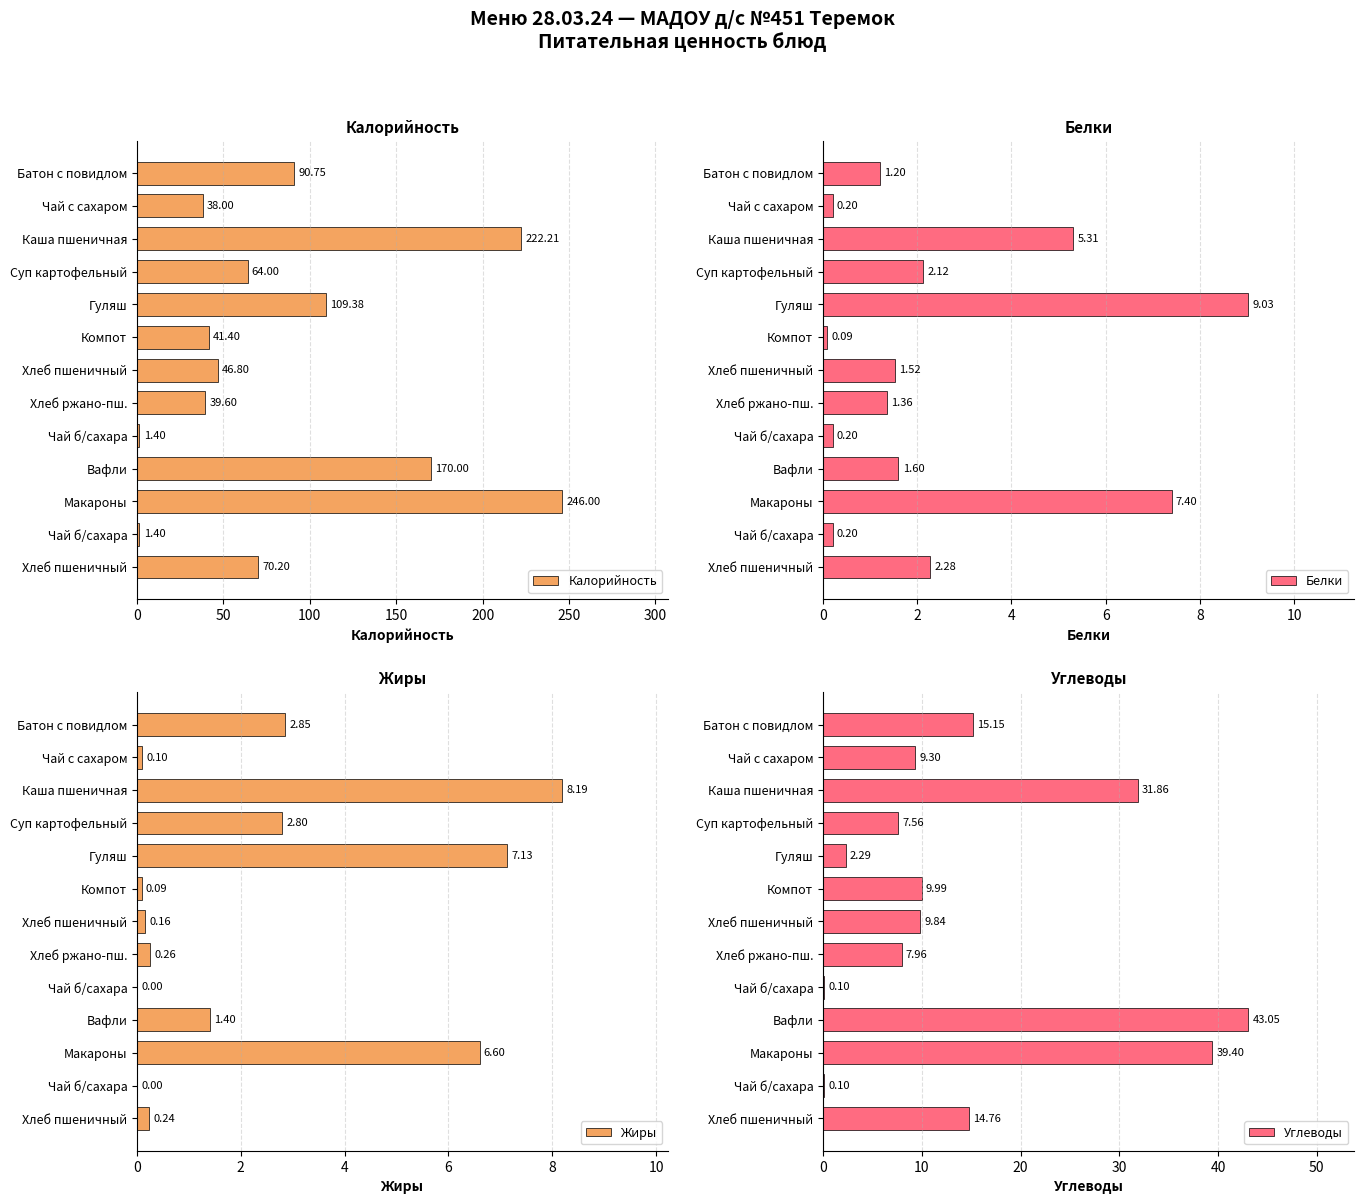

What is the total value across all series at Хлеб пшеничный?

58.3